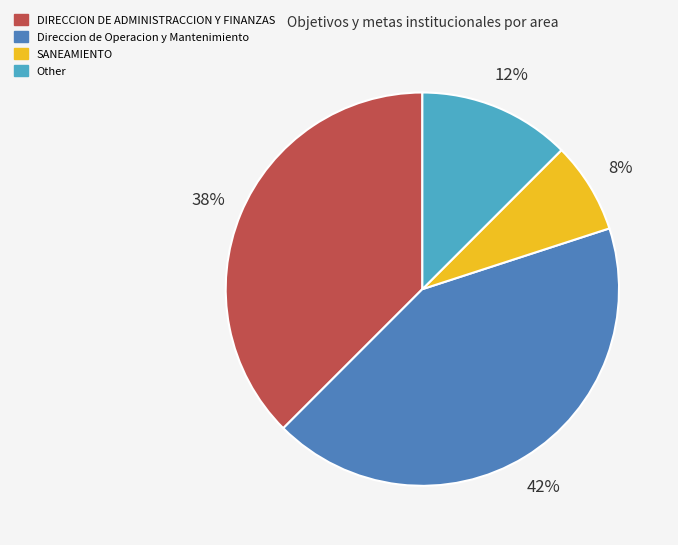

Is Direccion de Operacion y Mantenimiento the majority of the pie?

No